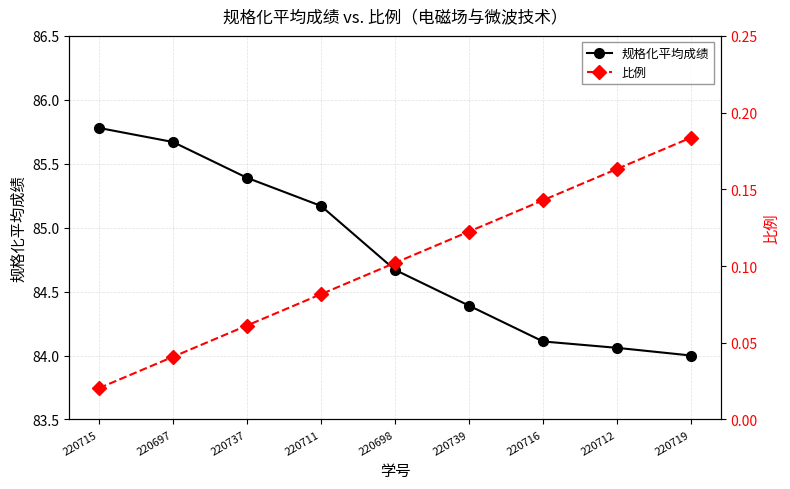

Read the 比例 value at 220737.

0.1